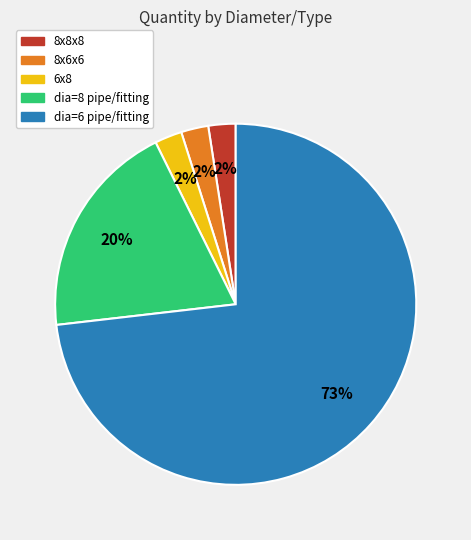

Which category accounts for the majority?

dia=6